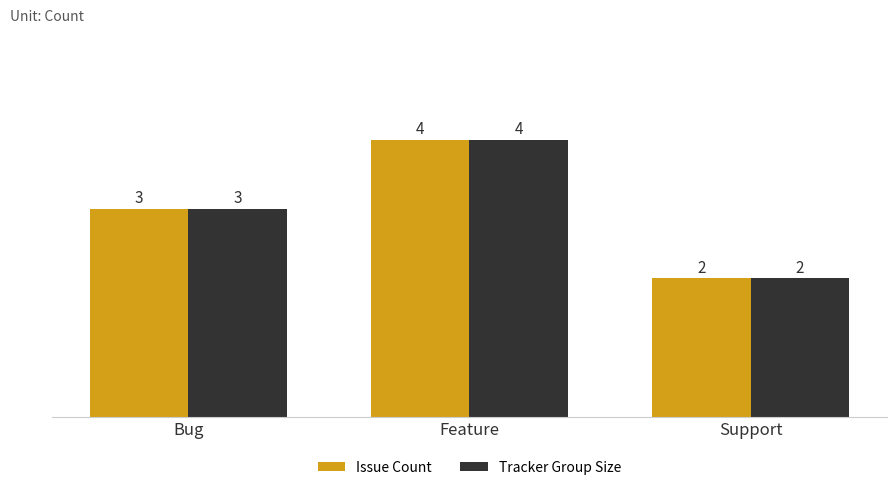

List the labels in order of Issue Count value, smallest first.

Support, Bug, Feature